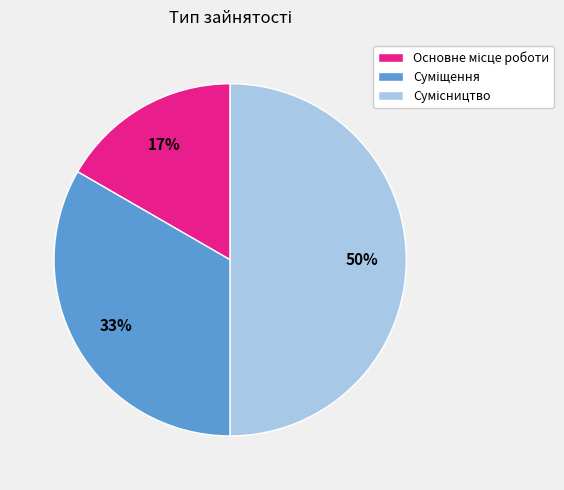

To the nearest percent, what is the average slice percentage?

33%